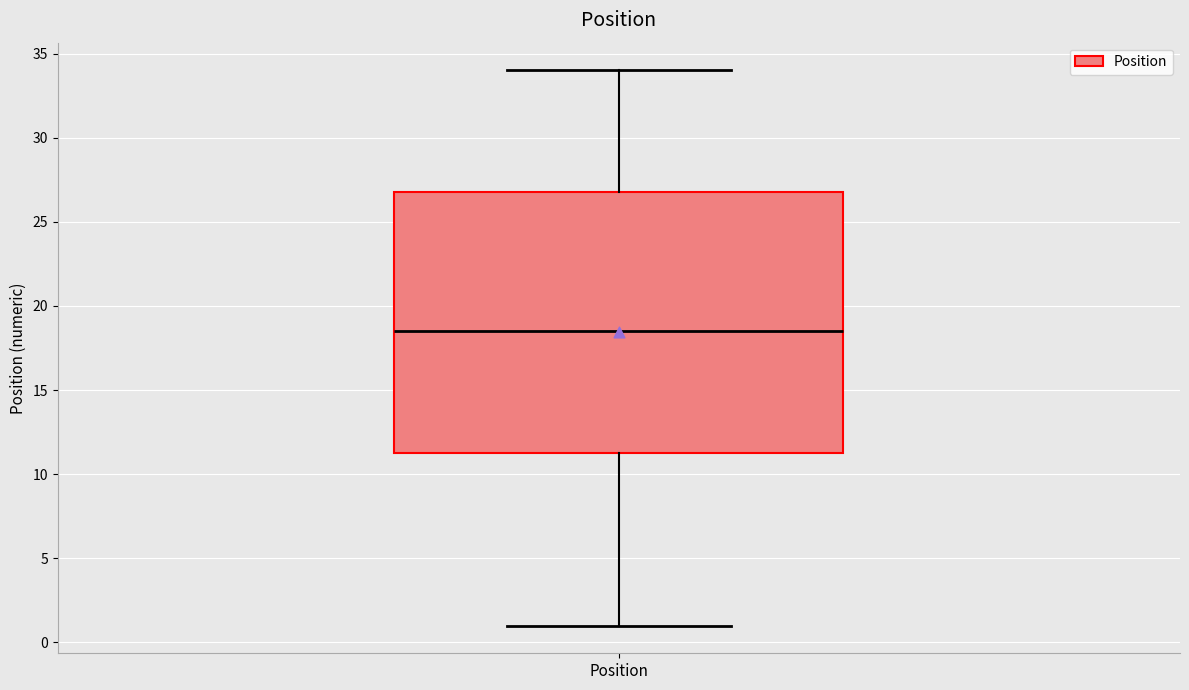

Transcribe this box plot: give where the median line is, the range the box spans, and where the two whiskers end, as read against the y-axis. The values are not printed on the chart, so give them approximately, as read against the axis.

median 18.5, box 11.5 to 27.0, whiskers 1.0 to 34.0